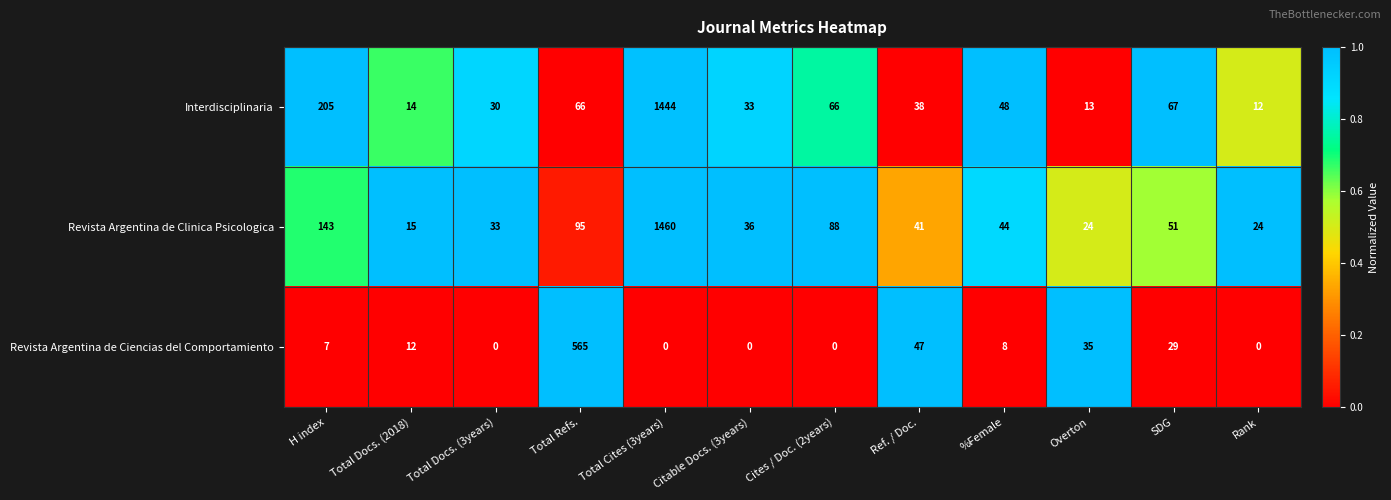

What is the maximum value for Revista Argentina de Clinica Psicologica?

1460